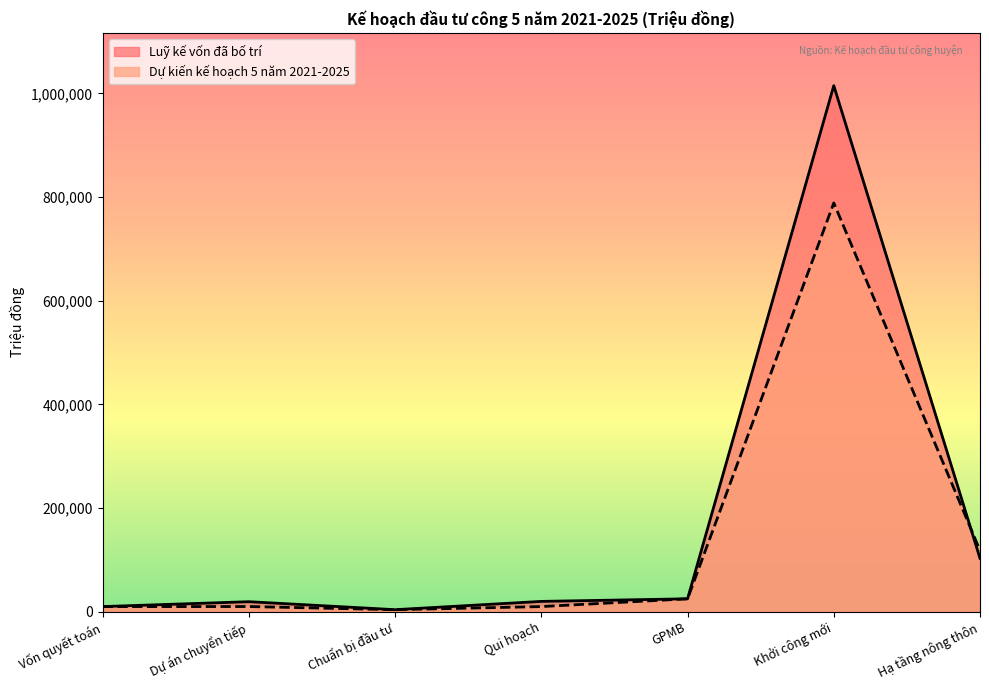

How many interior local peaks does the Dự kiến kế hoạch 5 năm 2021-2025 series have?

2